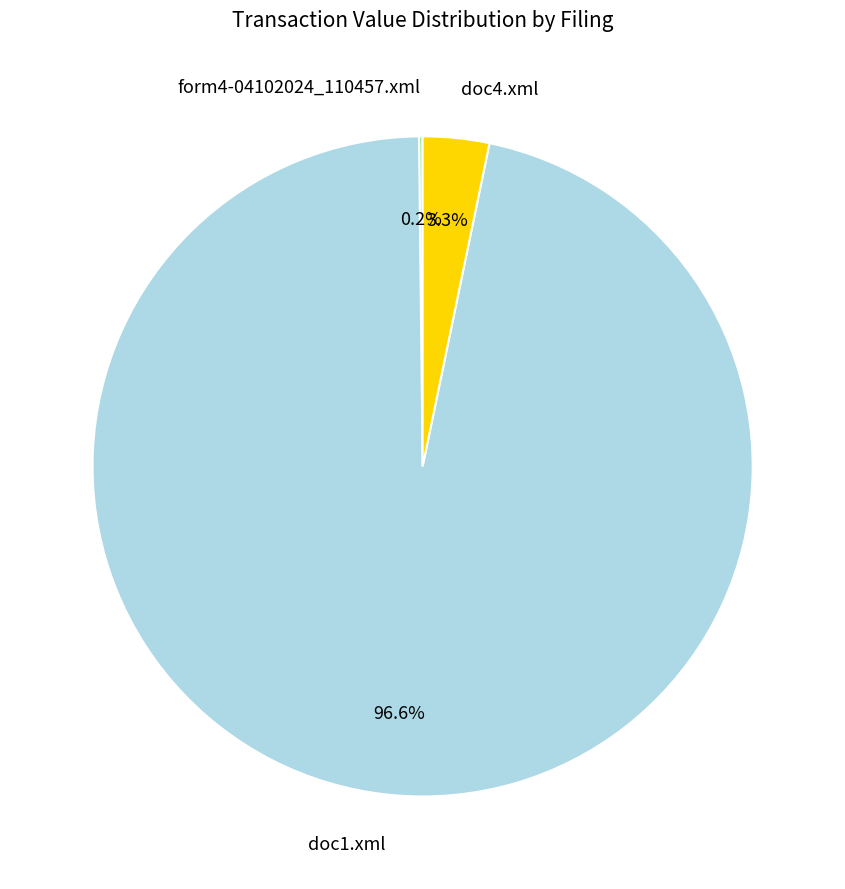

What is the largest slice in the pie chart?

doc1.xml